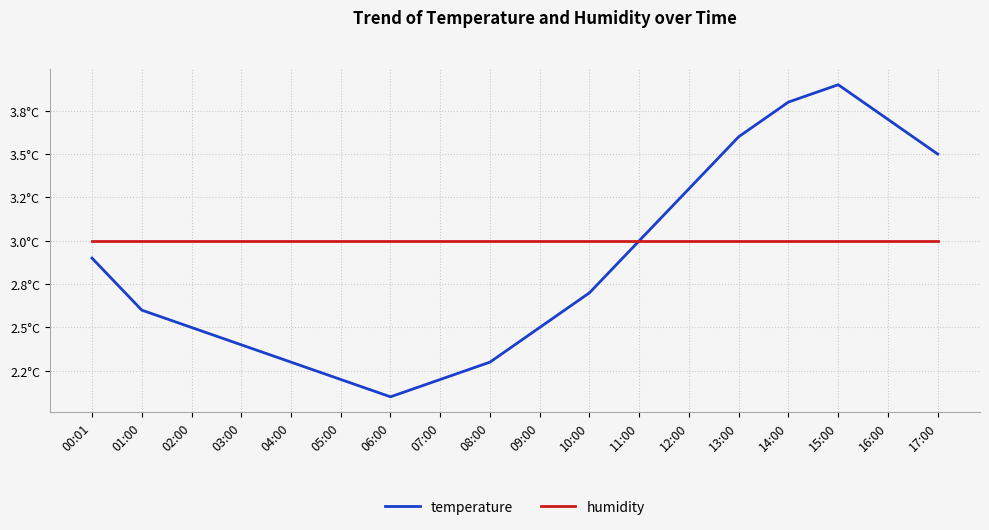

Does the chart have visible grid lines?

Yes